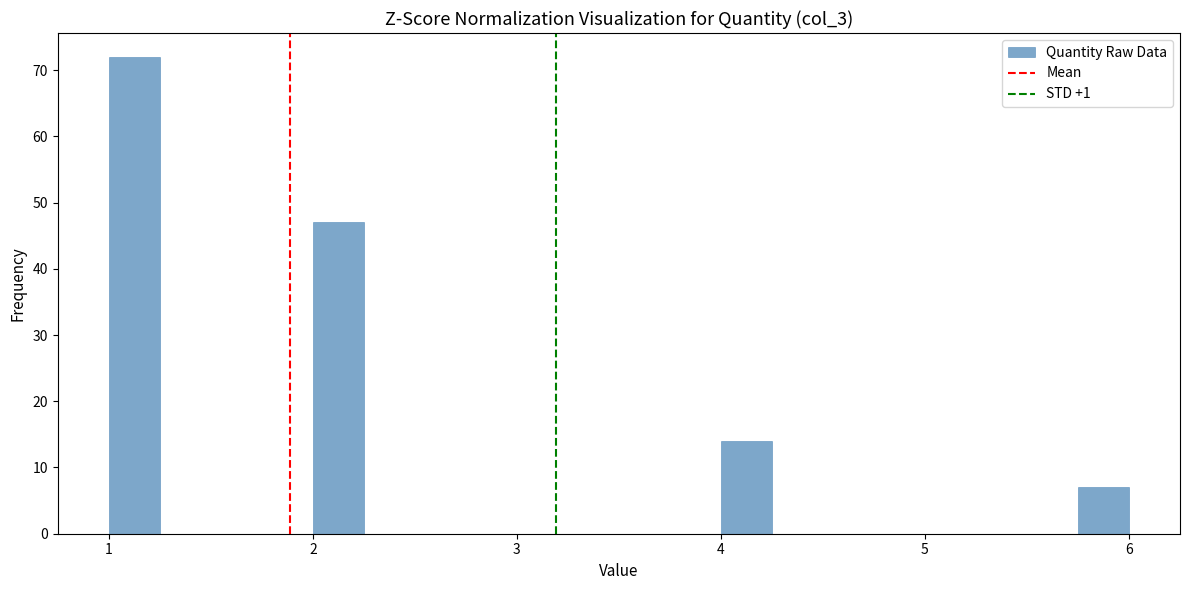

Around what value on the x-axis is the tallest bar? Give the approximate position of its centre, as read against the axis.

1.1